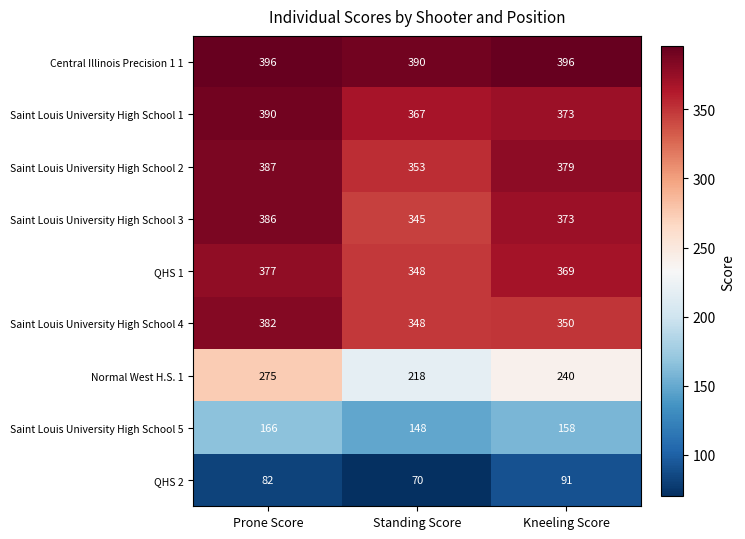

List the series in order of their peak value, highest first.

Central Illinois Precision 1 1, Saint Louis University High School 1, Saint Louis University High School 2, Saint Louis University High School 3, Saint Louis University High School 4, QHS 1, Normal West H.S. 1, Saint Louis University High School 5, QHS 2